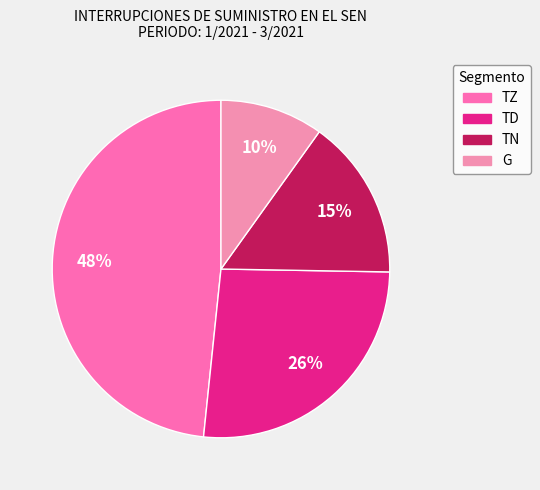

To the nearest percent, what is the difference between the largest and smallest slice percentages?

38%